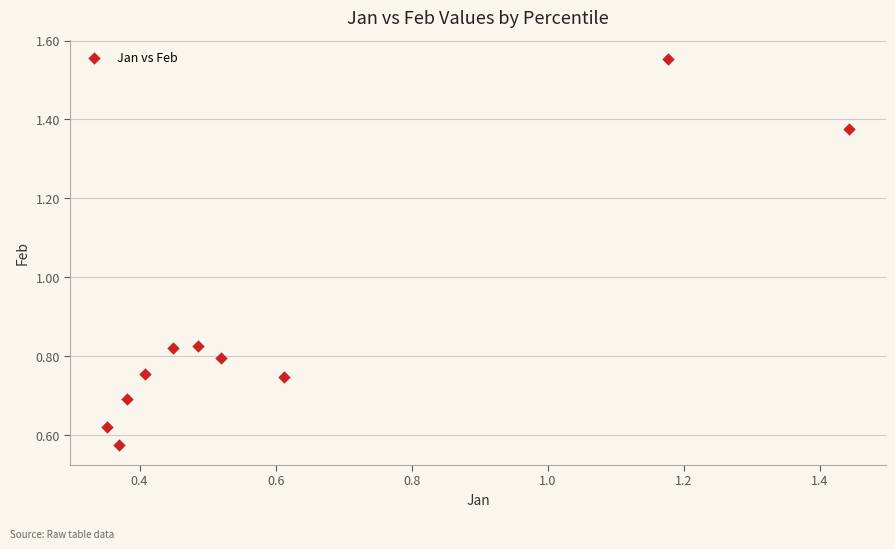

What is the range of Y values (max minus min)?

1.0